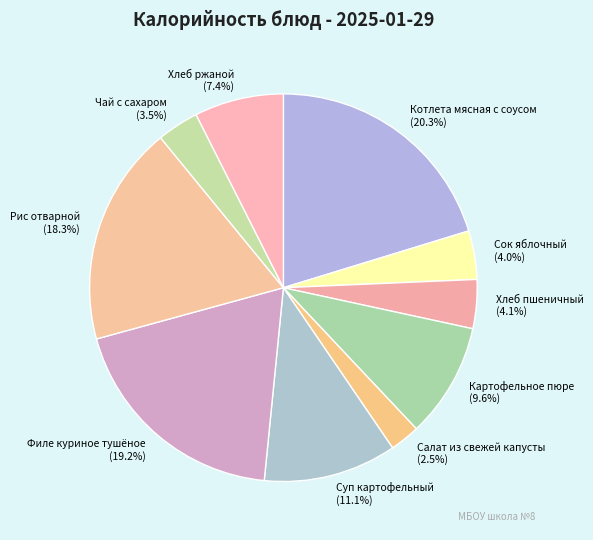

Combined, what portion of the pie is Суп картофельный and Салат из свежей капусты?

13.6%